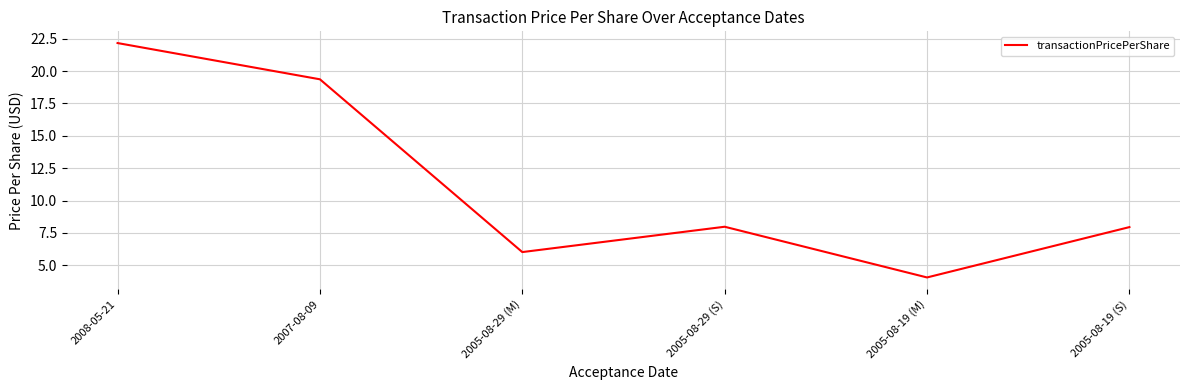

What is the difference between the values at 2005-08-19 (M) and 2007-08-09?

15.3